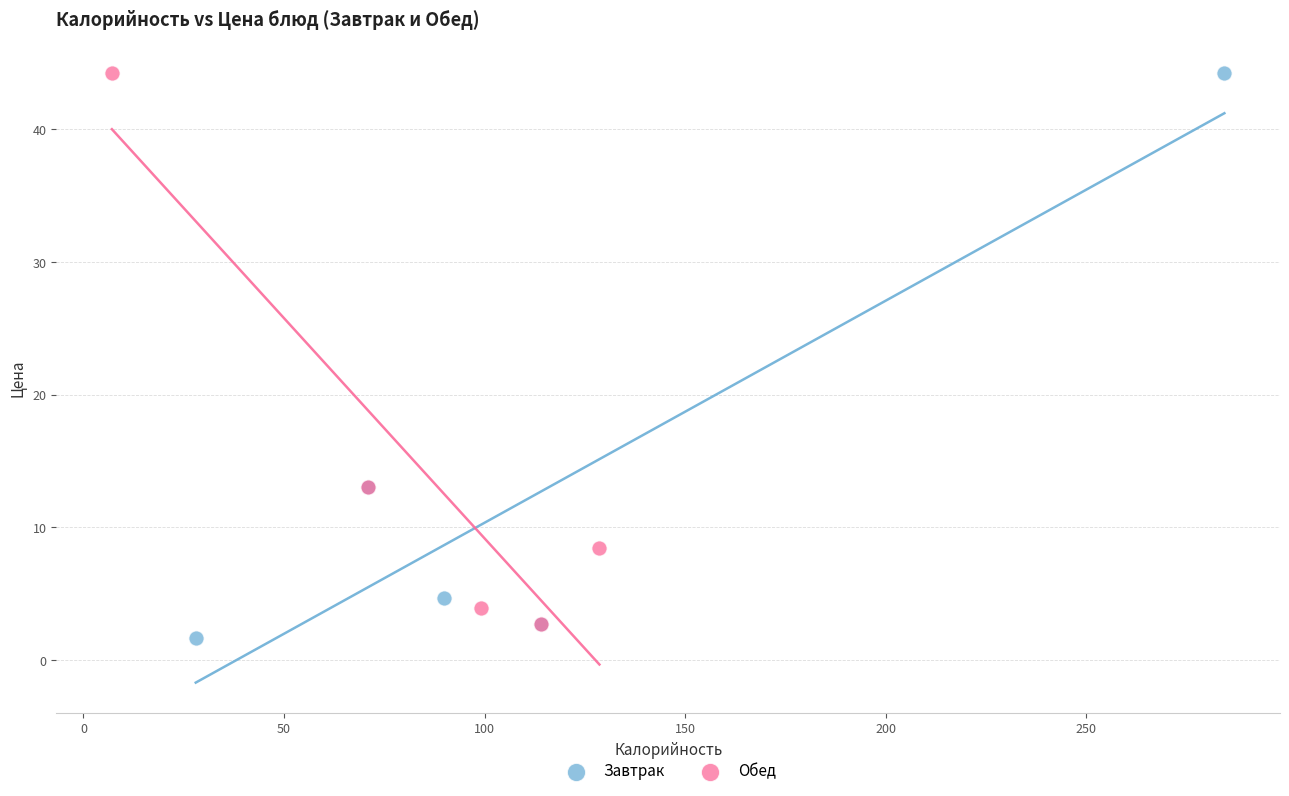

What are all the series names shown in the legend?

Завтрак, Обед